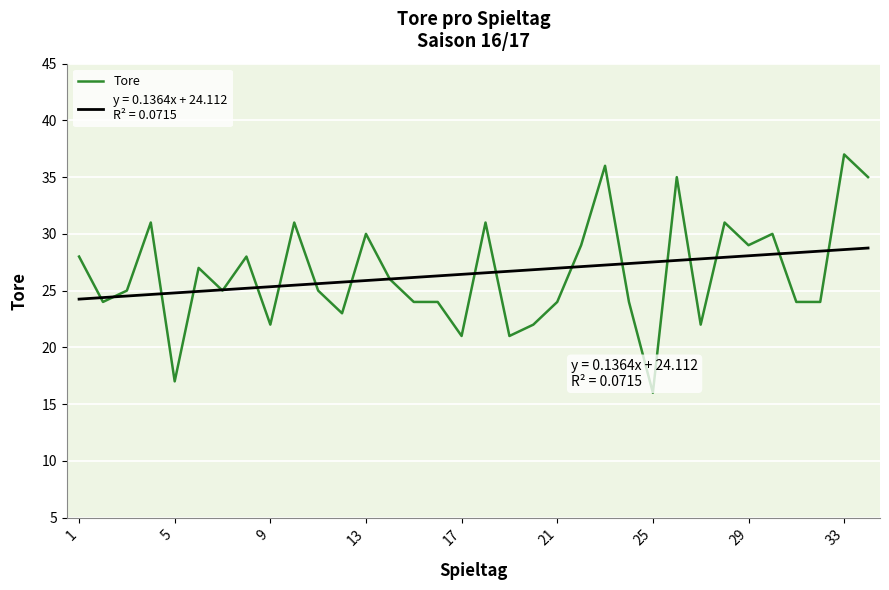

What is the maximum value shown in the chart?

37.0